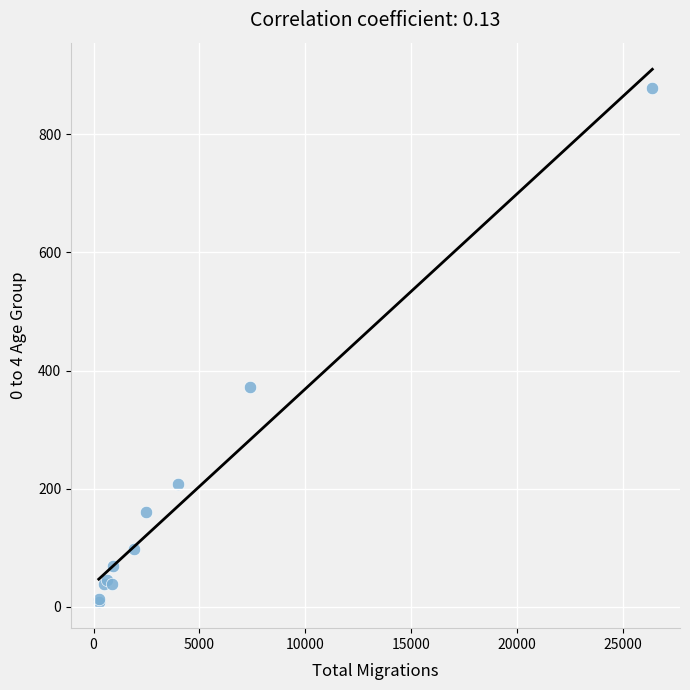

What Y value in the scatter plot is closest to 443?

372